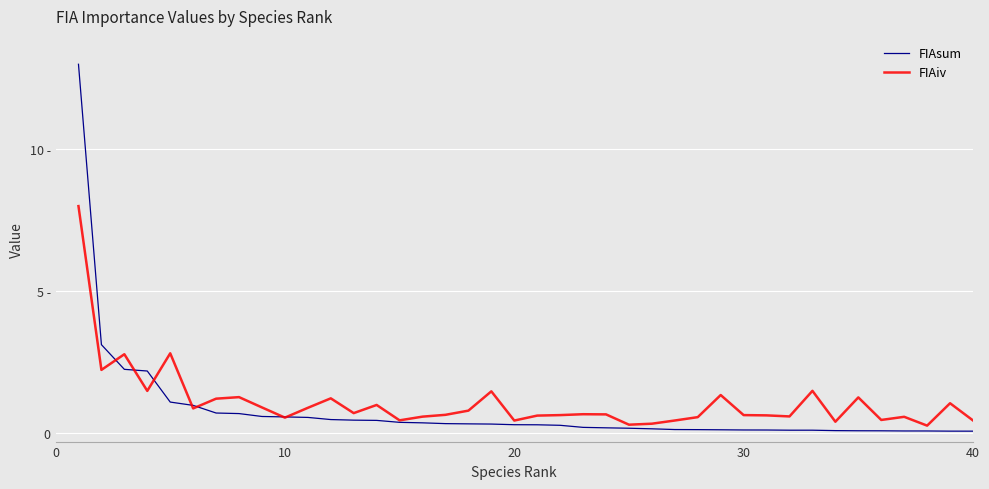

Does the chart display data point markers on the line(s)?

No